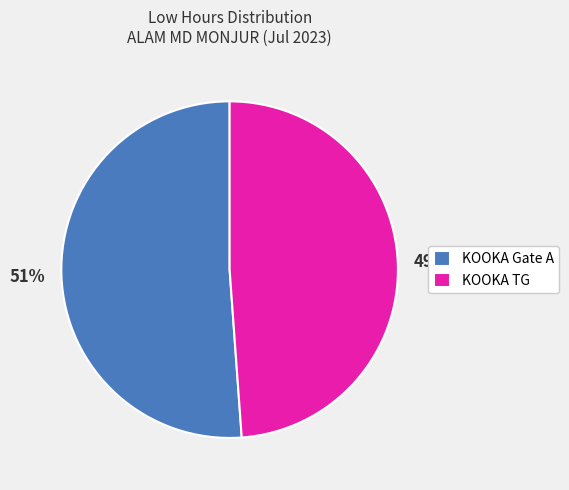

Rank the categories by value from highest to lowest.

KOOKA Gate A, KOOKA TG